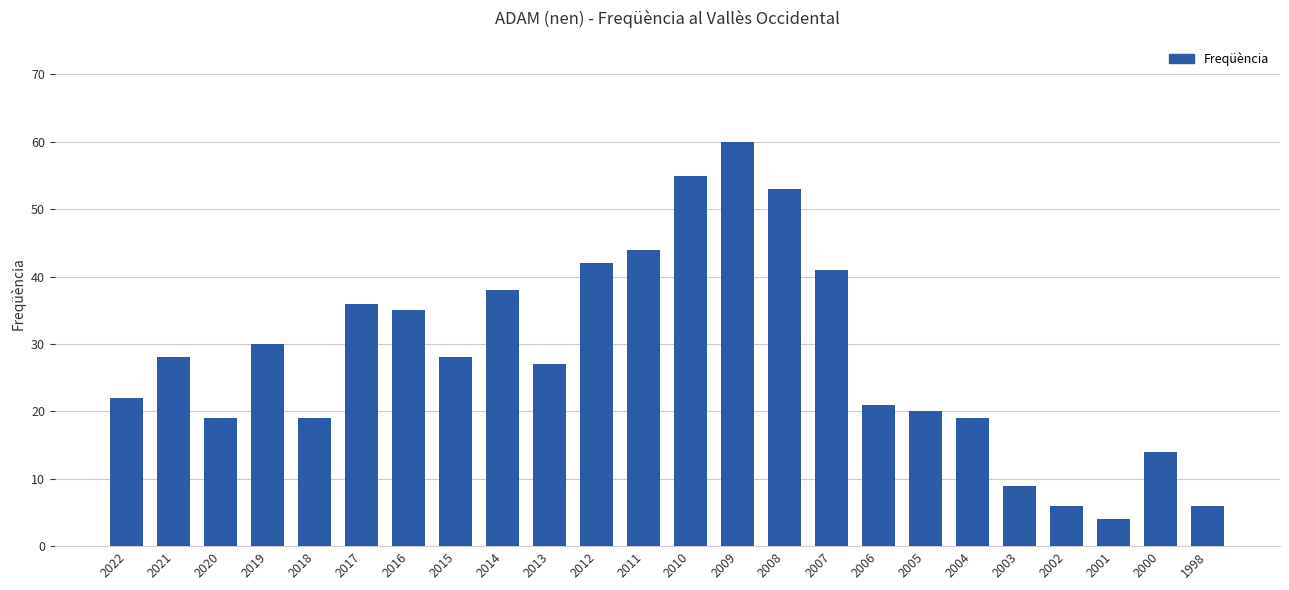

What is the value of the 8th bar from the left?

28